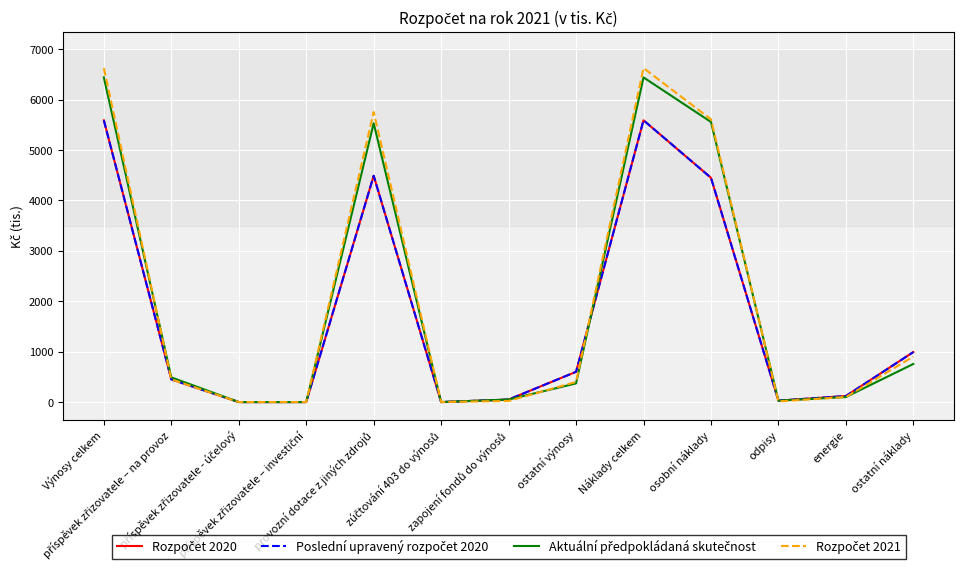

What is the value of the Aktuální předpokládaná skutečnost point at the 8th from the left?

370